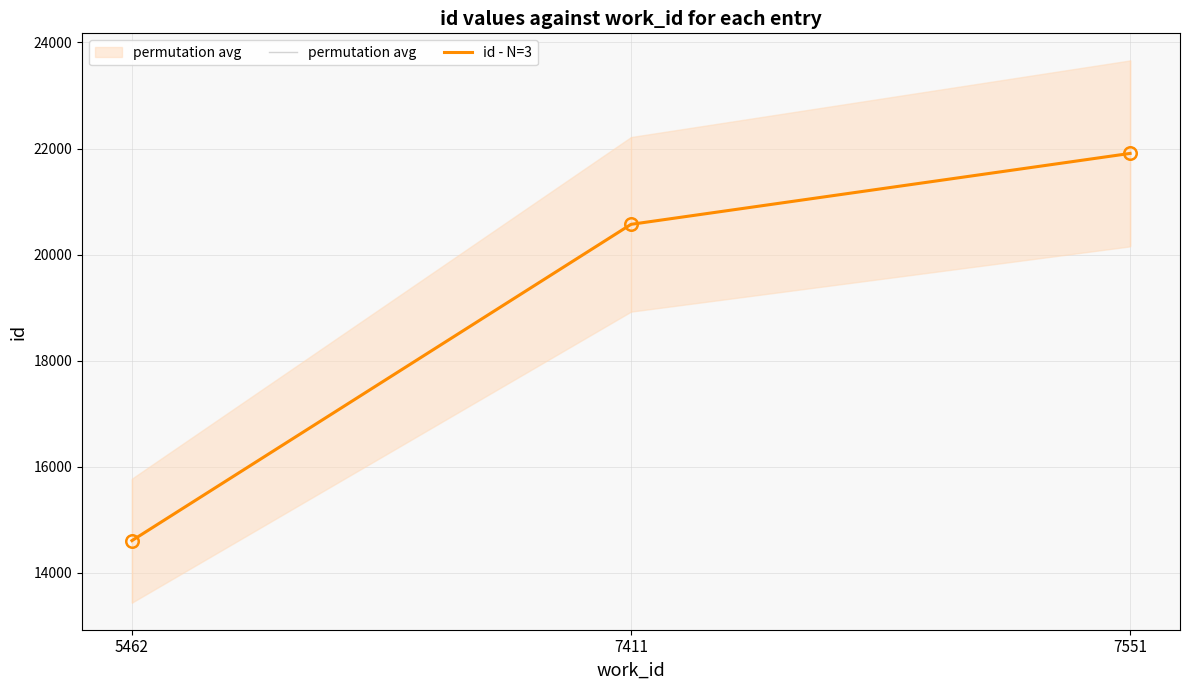

How many permutation avg values are between 14609 and 21908?

3